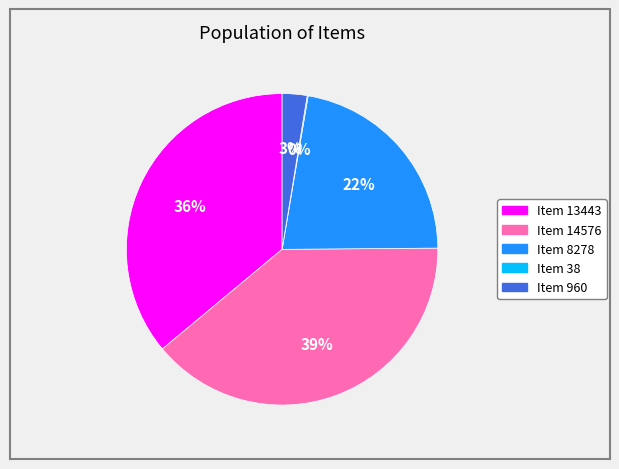

Is Item 13443 the majority of the pie?

No